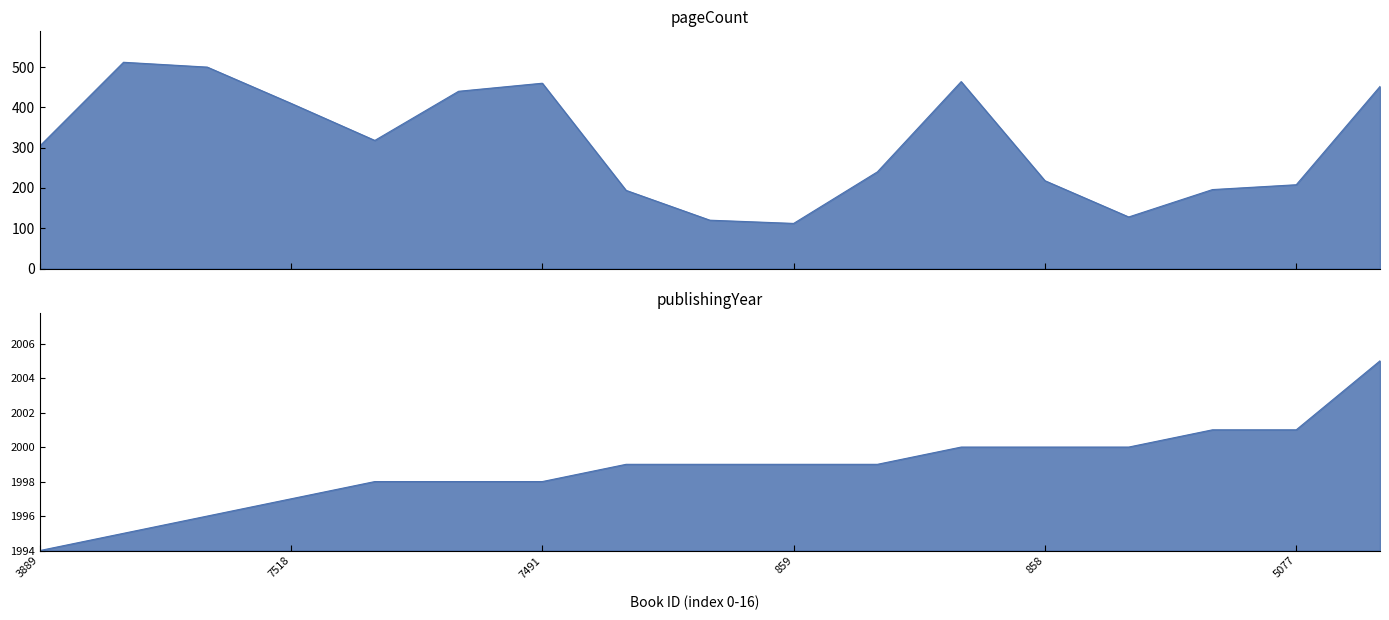

What is the label of the 15th point from the right?

7474